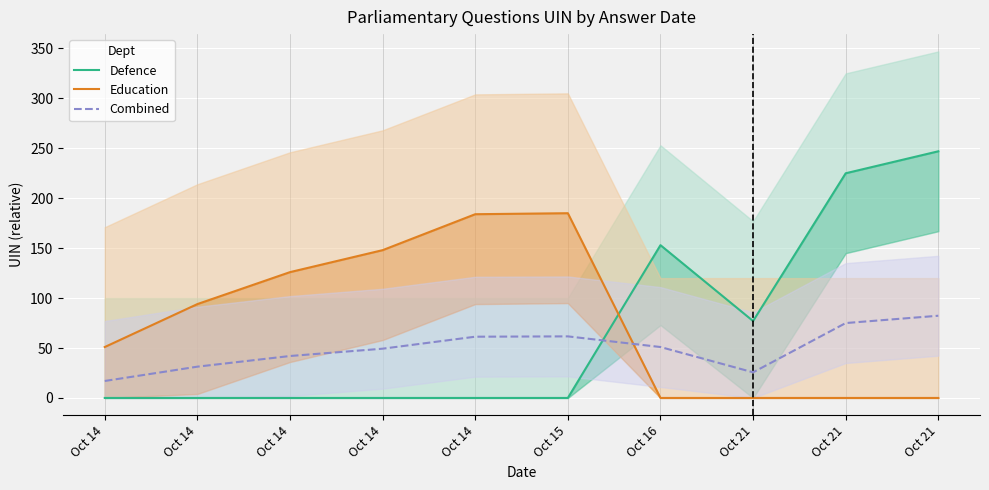

True or false: Education has a value of 148.0 at Oct 14.

True